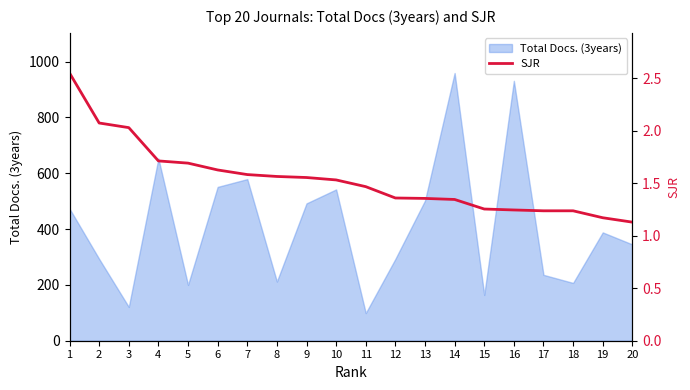

Does the chart display data point markers on the line(s)?

No